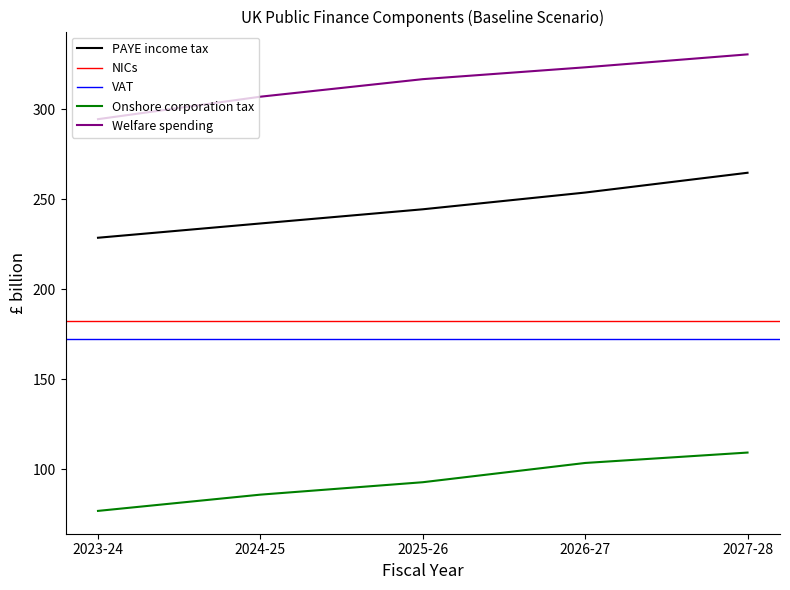

Is the value of Onshore corporation tax at 2023-24 greater than the value of Welfare spending at 2025-26?

No